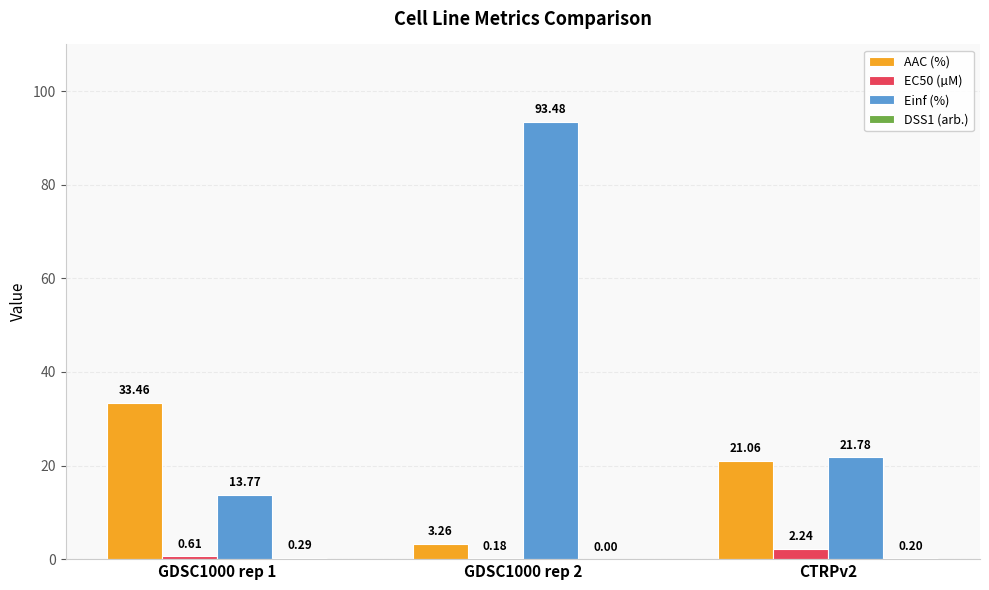

How many data points does each series have?

3